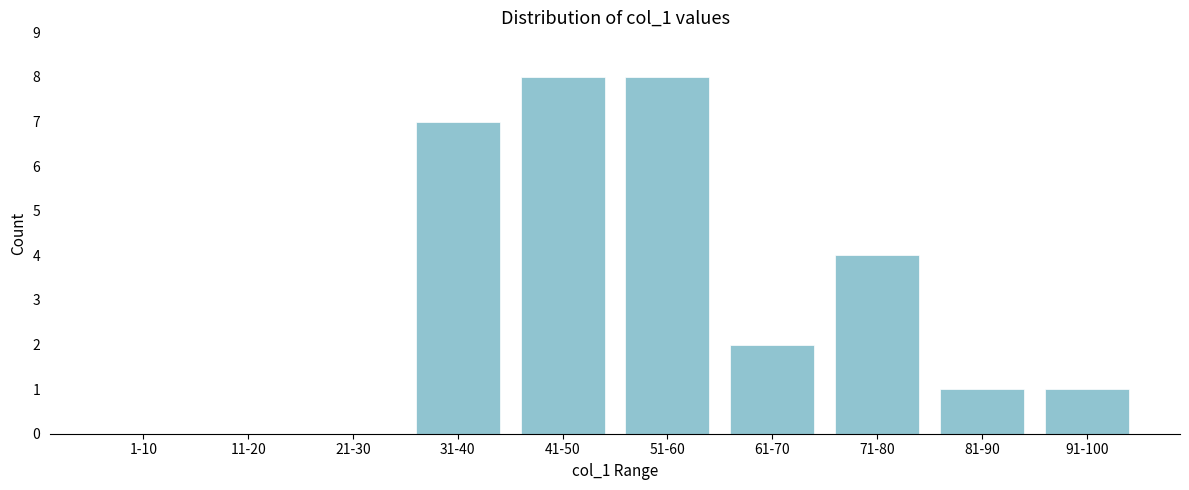

Reading right to left, extract all data points from this chart.

91-100=1	81-90=1	71-80=4	61-70=2	51-60=8	41-50=8	31-40=7	21-30=0	11-20=0	1-10=0